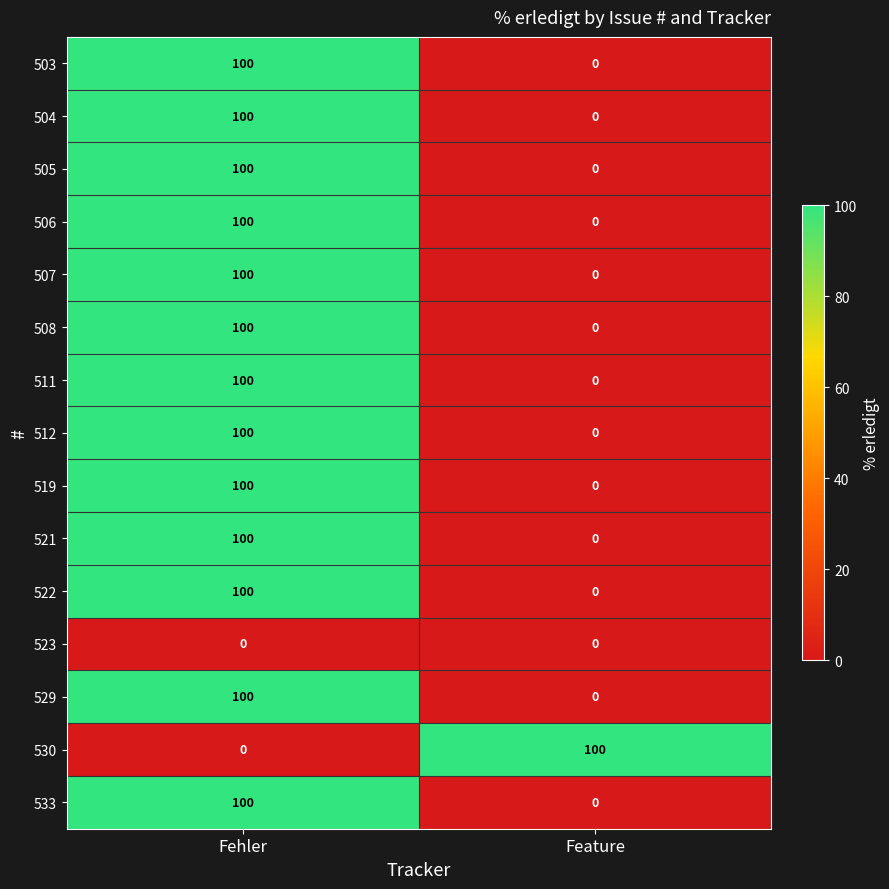

At which category is the sum across all series the highest?

Fehler